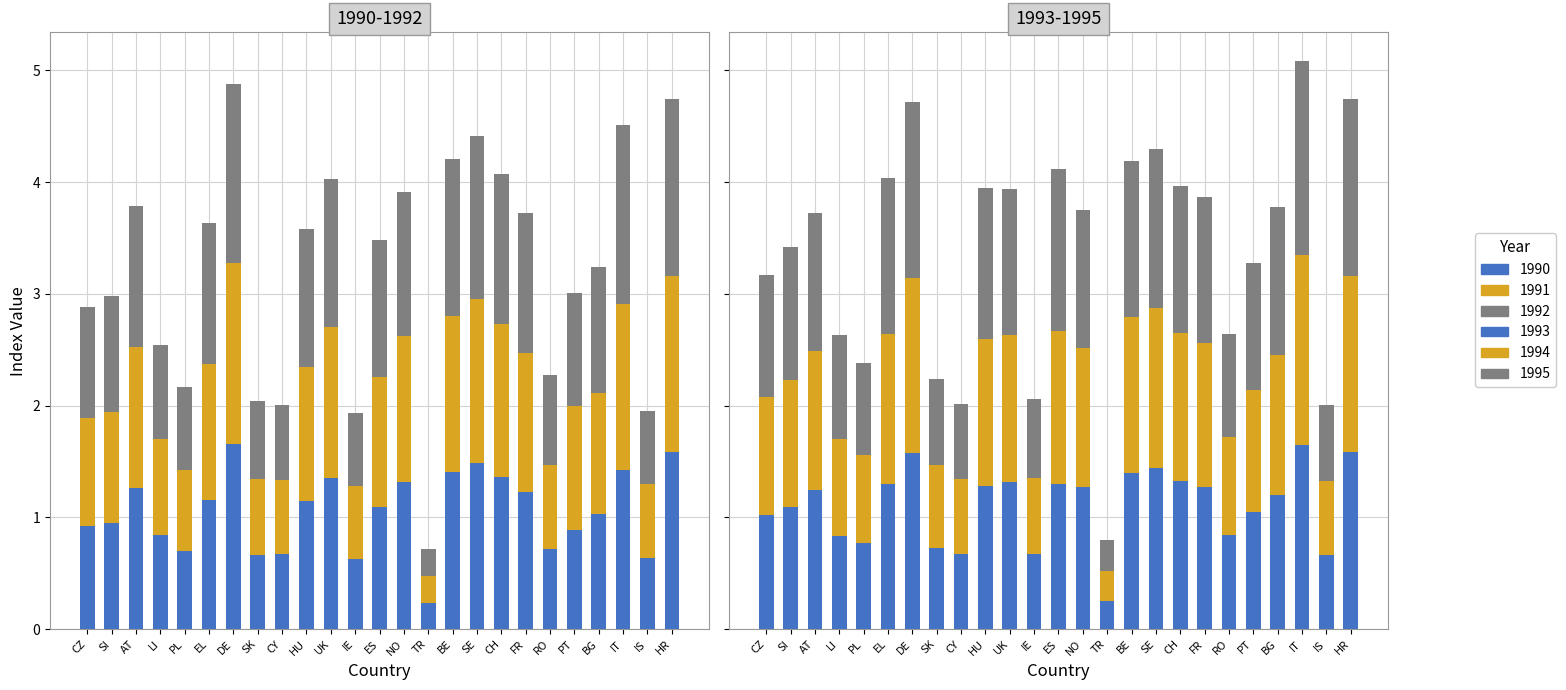

Which category has the lowest value in the 1992 series?

TR